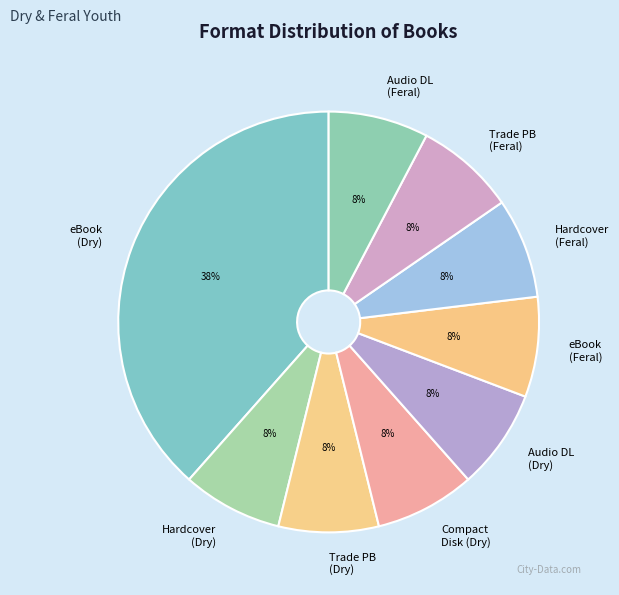

To the nearest percent, what is the average slice percentage?

11%